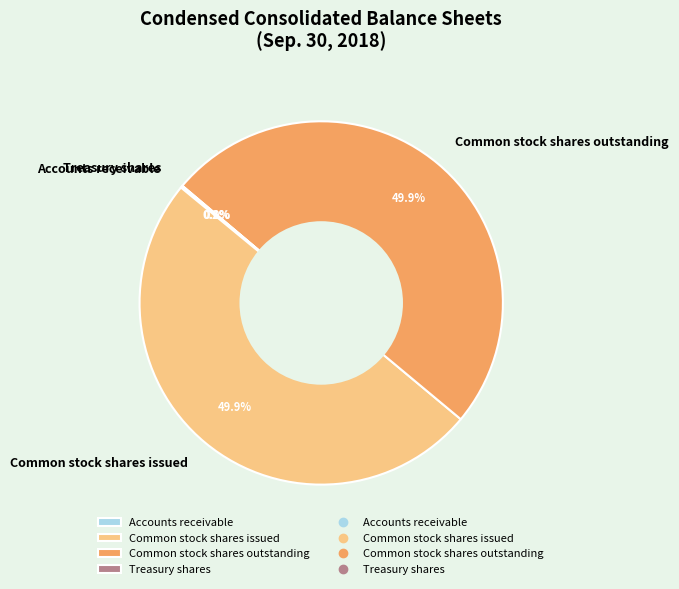

What is the ratio of the value at Common stock shares issued to the value at Common stock shares outstanding?

1.0